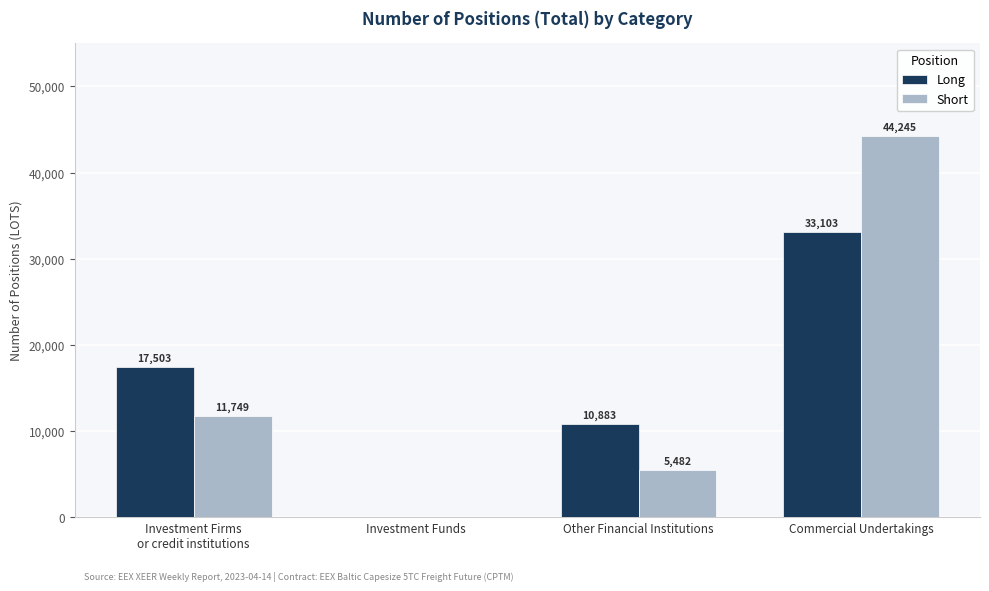

How many series are shown in this chart?

2